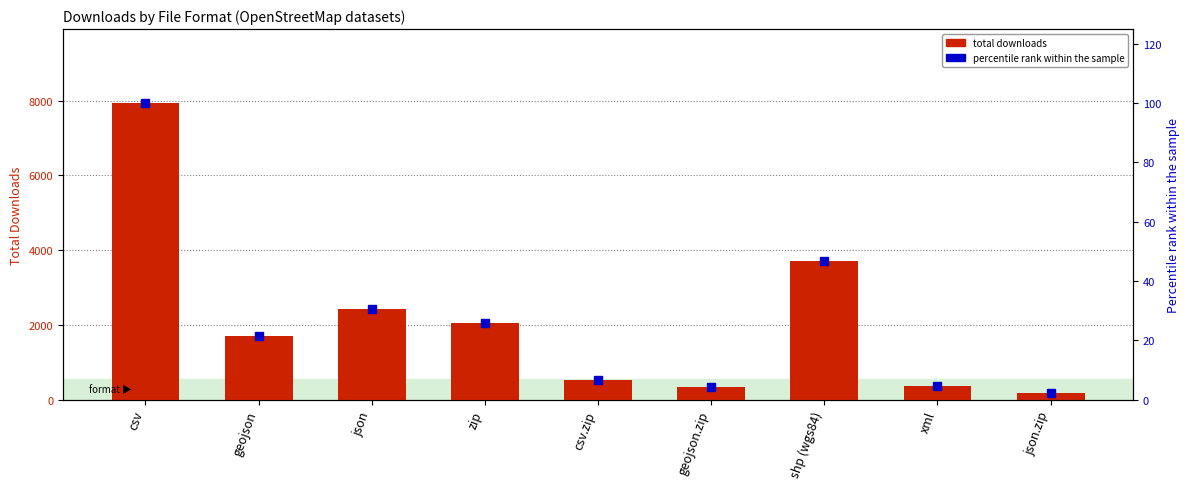

What is the total value across all series at zip?

2076.9